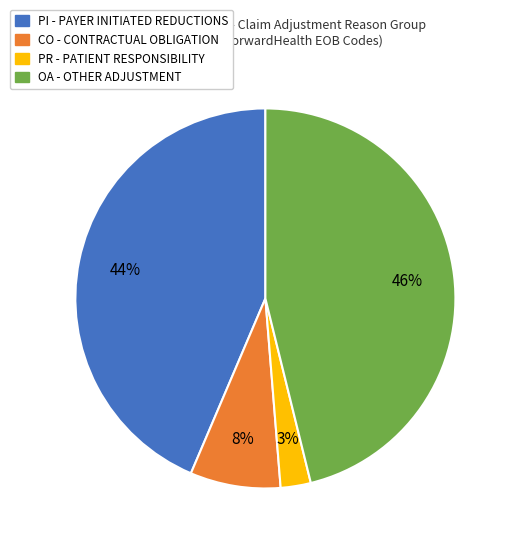

To the nearest percent, what is the difference between the CO - CONTRACTUAL OBLIGATION and OA - OTHER ADJUSTMENT slice percentages?

38%